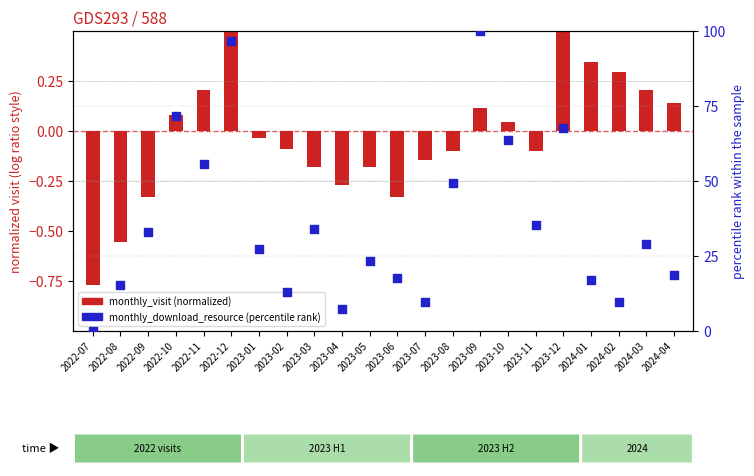

What is the total value across all series at 2023-07?

9.5